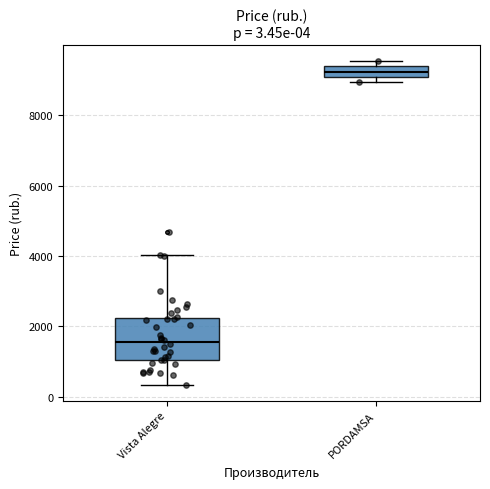

Which box has the lowest median line?

Vista Alegre